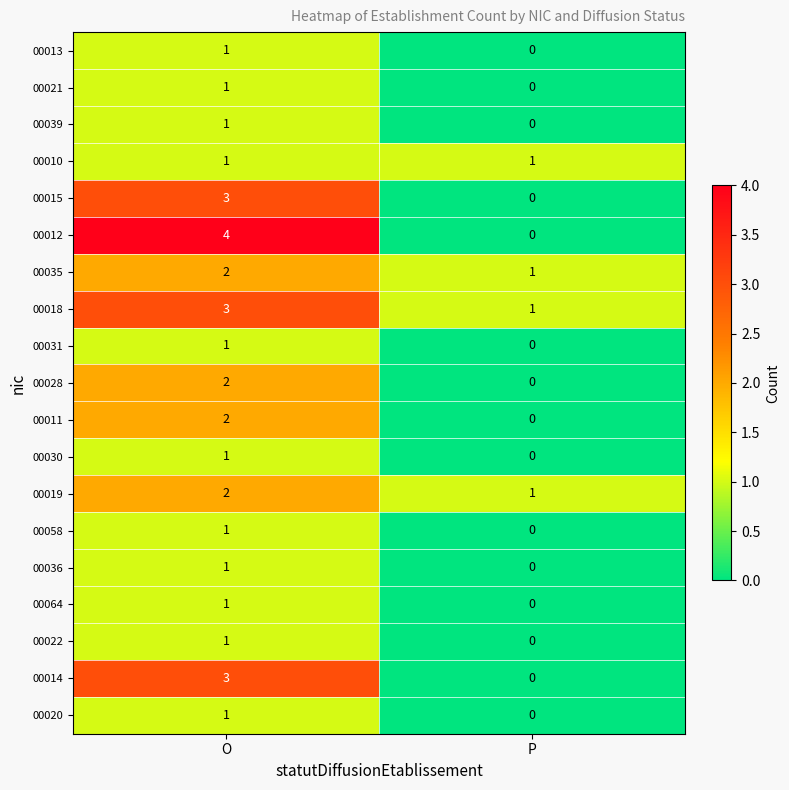

At which category is the sum across all series the highest?

O